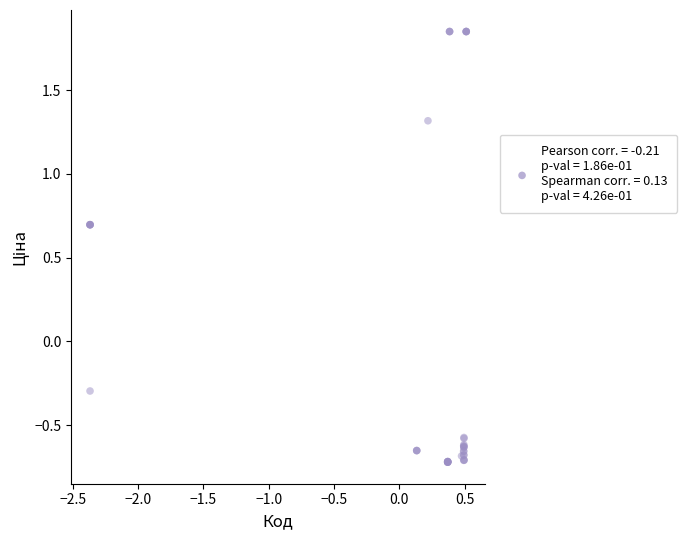

What Y value in the scatter plot is closest to 0?

-0.3